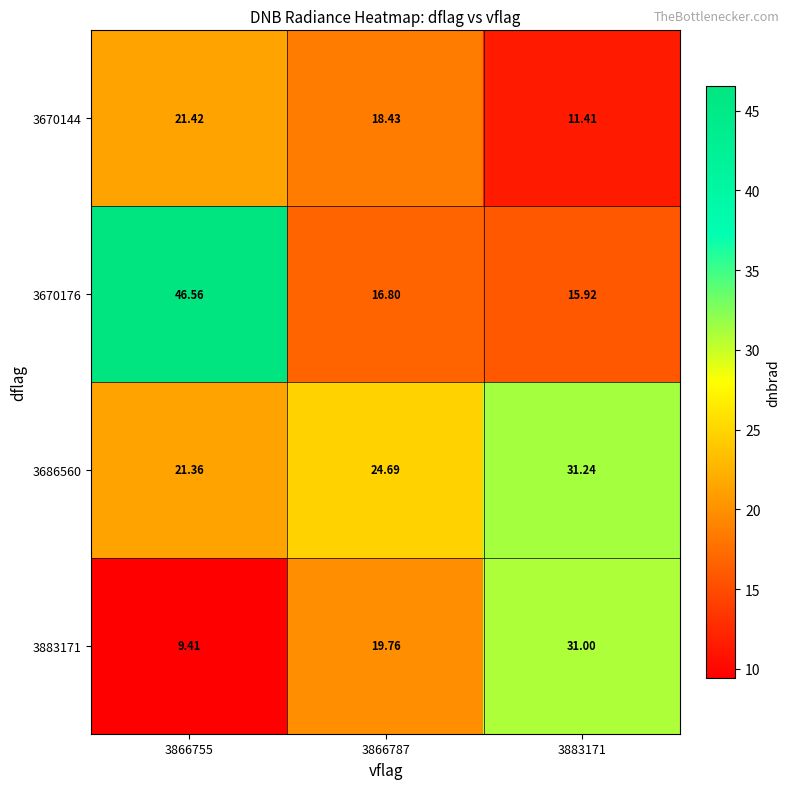

Count the number of categories in the chart.

3